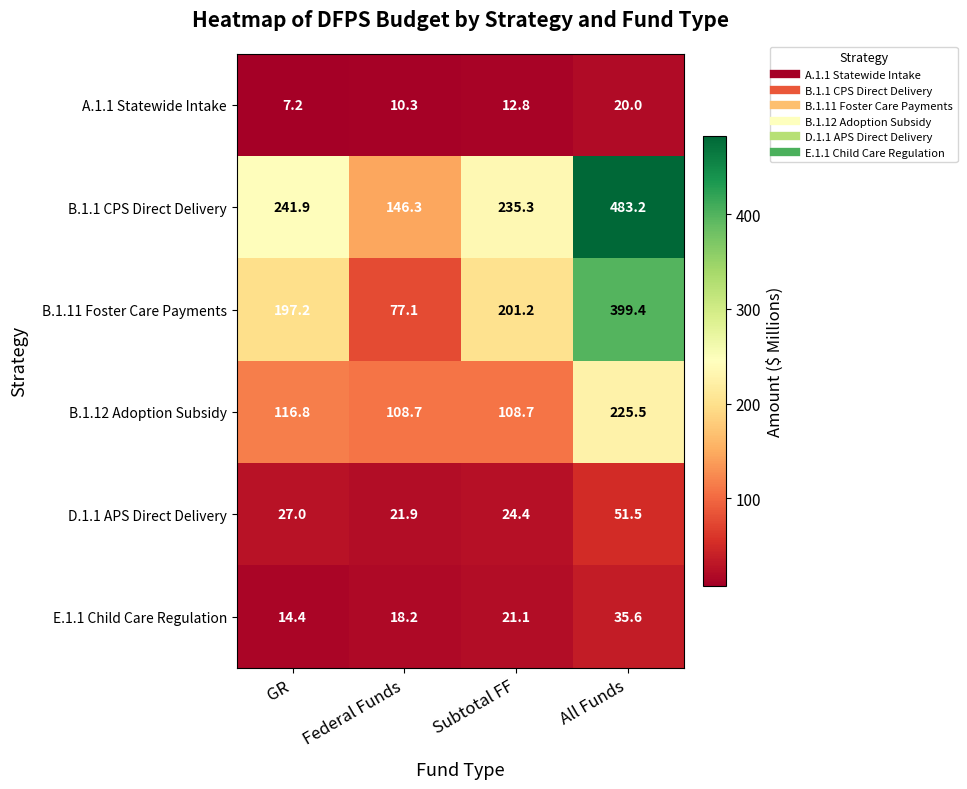

What is the smallest value displayed?

7.2